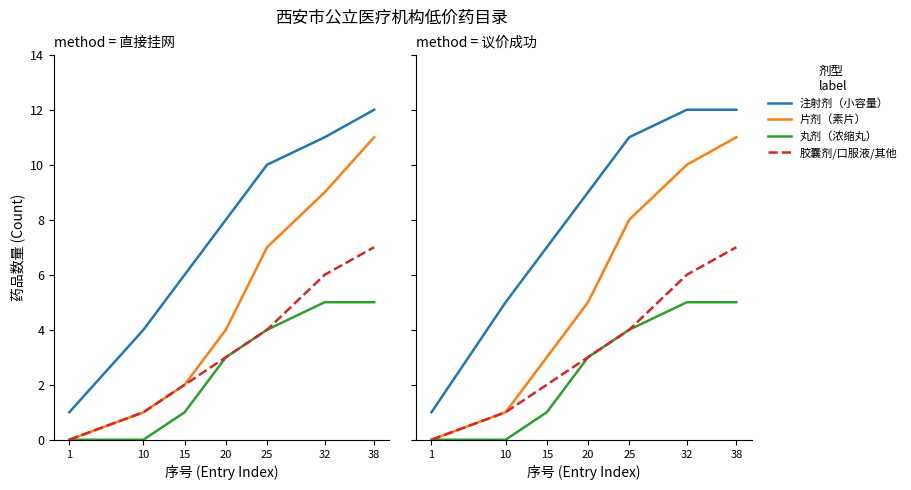

Between 25 and 20, which is larger?

25